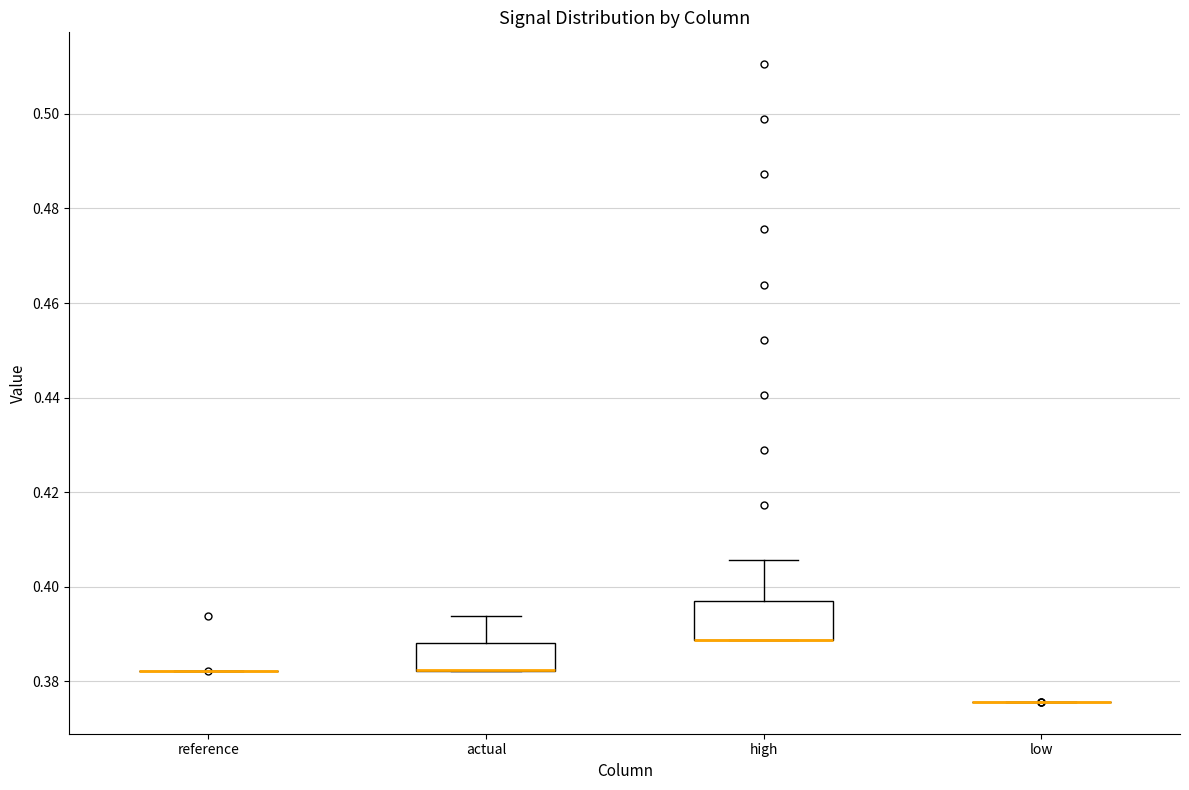

Reading left to right, read every box against the y-axis: the position of its median line, the range the box covers, and the ends of its whiskers. The values are not printed on the chart, so give them approximately, as read against the axis.

reference: box collapsed to a line at 0.382, whiskers 0.382 to 0.382
actual: median 0.382 (drawn on the box's lower edge), box 0.382 to 0.388, whiskers 0.382 to 0.394
high: median 0.388 (drawn on the box's lower edge), box 0.388 to 0.396, whiskers 0.388 to 0.406
low: box collapsed to a line at 0.376, whiskers 0.376 to 0.376